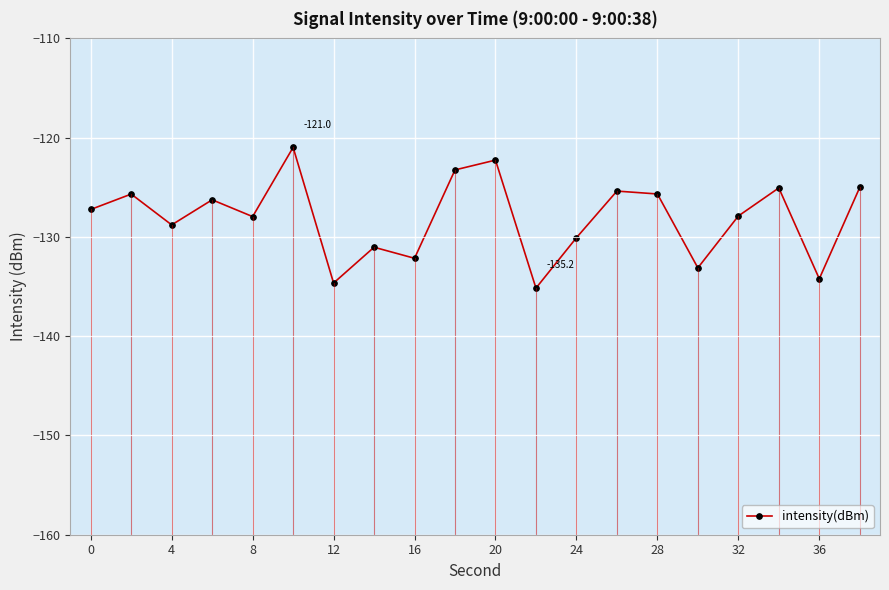

What is the greatest value displayed?

-121.0